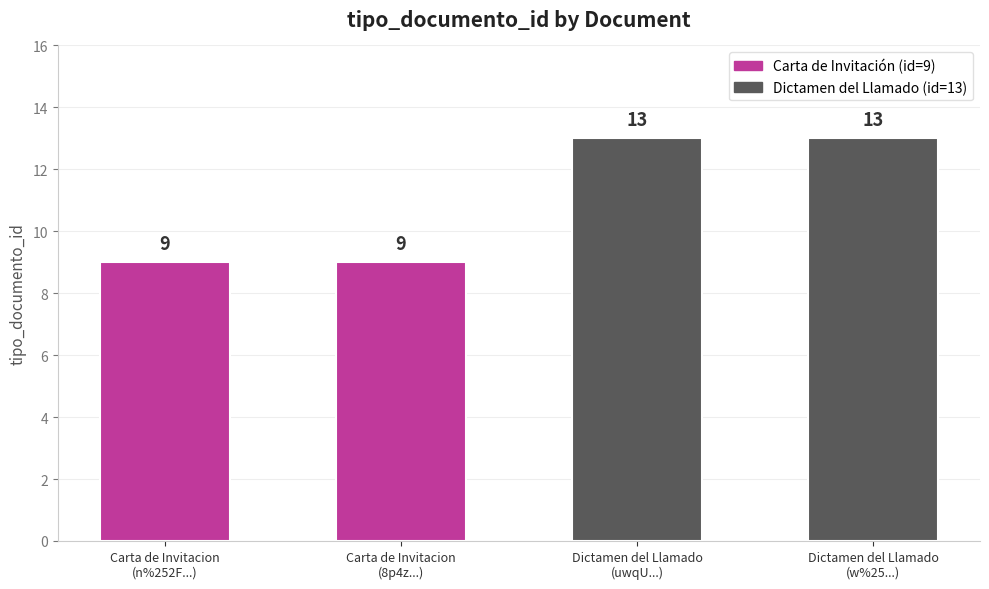

What is the value of the 1st bar from the left?

9